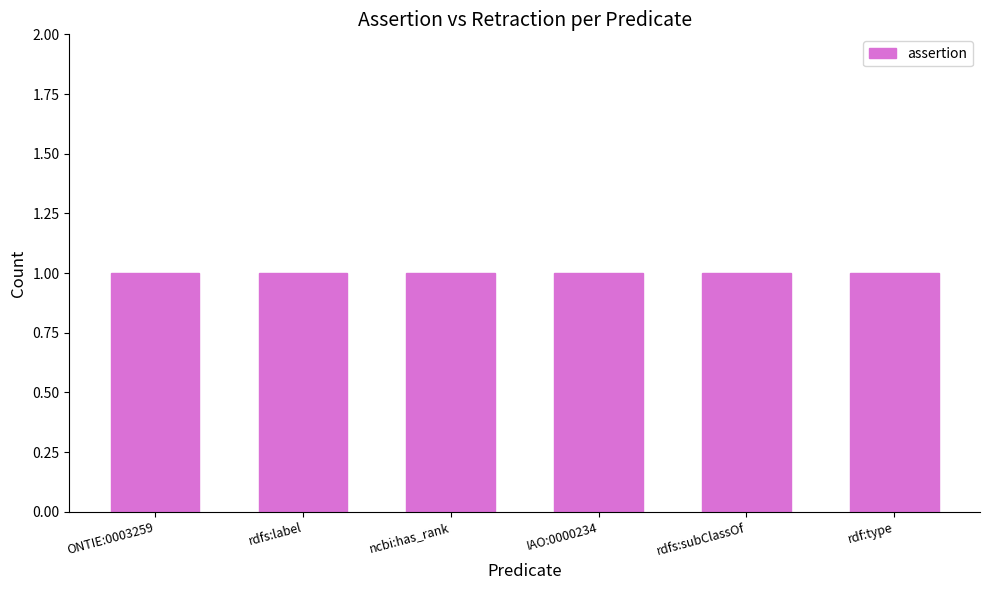

At which label is retraction closest to 0?

ONTIE:0003259